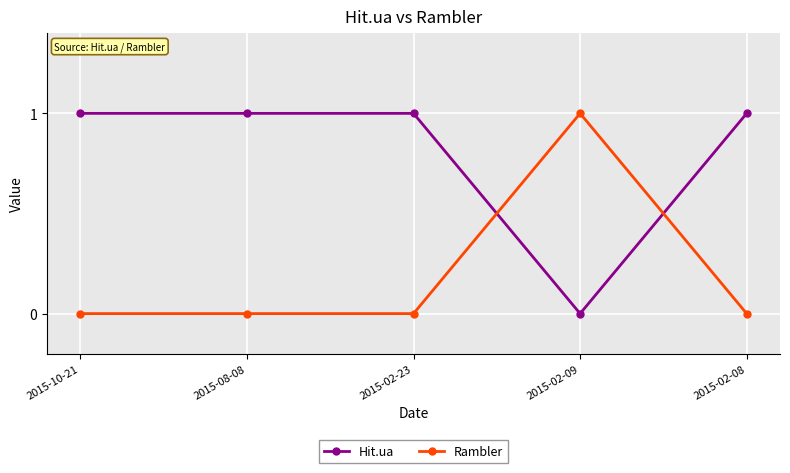

Which series has the largest total across all categories?

Hit.ua